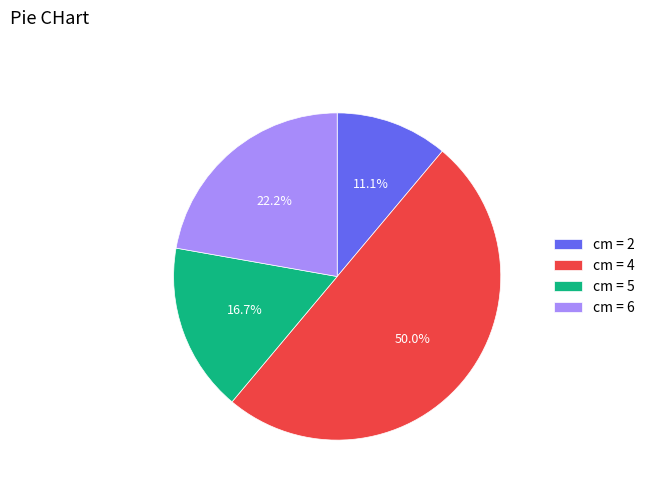

What percentage is NOT represented by cm = 6?

77.8%